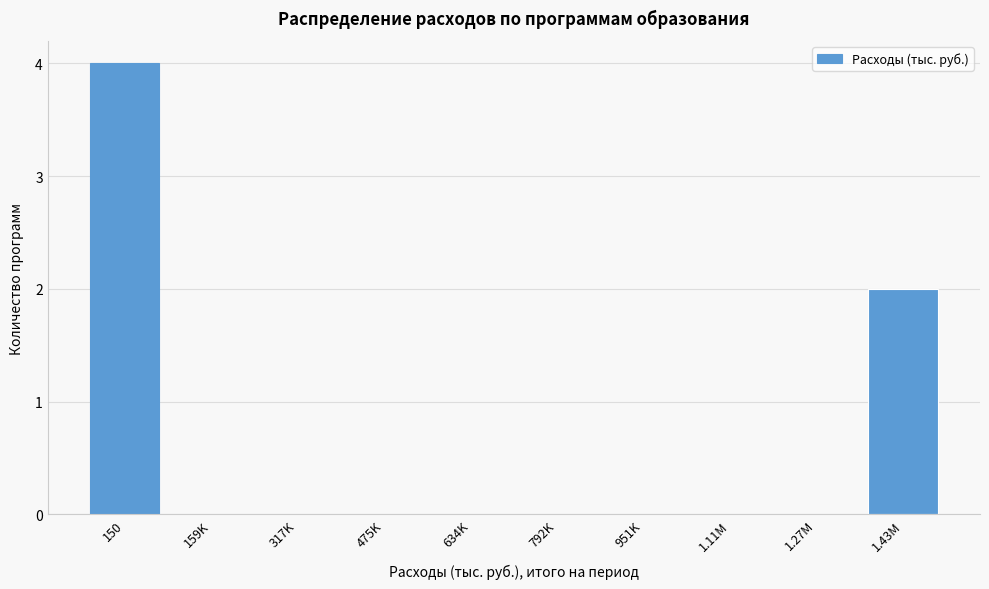

Reading left to right, what are all the values shown in this chart?

150=4	159K=0	317K=0	475K=0	634K=0	792K=0	951K=0	1.11M=0	1.27M=0	1.43M=2